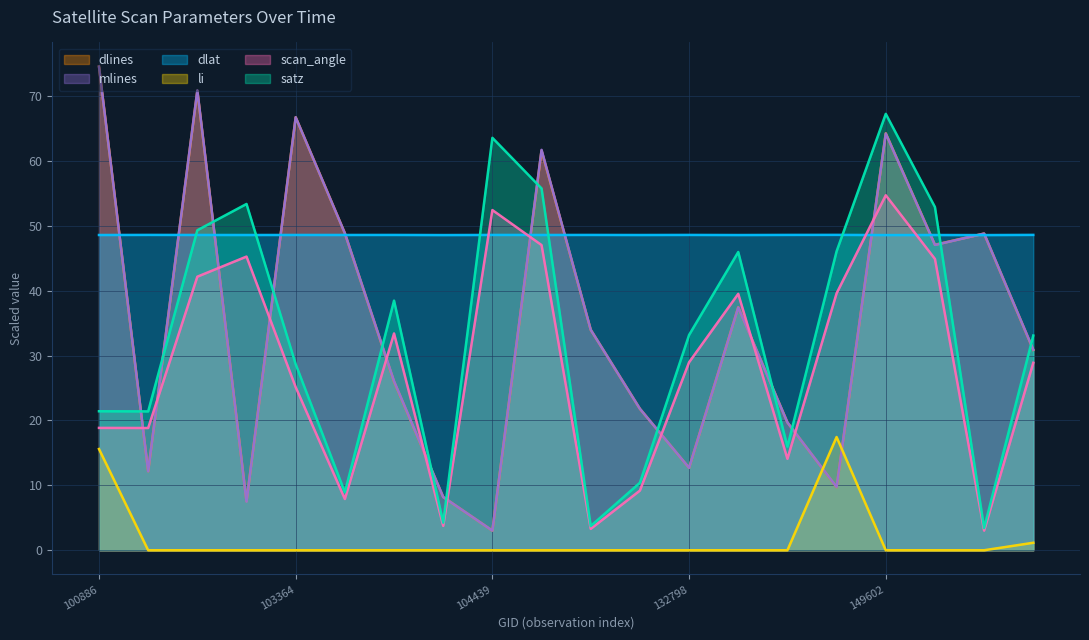

Reading left to right, extract all data points from this chart.

dlat: 100886=48.6	102879=48.6	102999=48.6	103245=48.6	103364=48.6	103484=48.6	103964=48.6	104079=48.6	104439=48.6	107782=48.6	110253=48.6	115348=48.6	132798=48.6	139421=48.6	139621=48.6	148812=48.6	149602=48.6	149787=48.6	151094=48.6	151274=48.6
satz: 100886=21.4	102879=21.4	102999=49.3	103245=53.4	103364=28.7	103484=8.9	103964=38.5	104079=4.2	104439=63.6	107782=55.8	110253=3.7	115348=10.4	132798=33.2	139421=46.0	139621=16.0	148812=46.1	149602=67.2	149787=52.9	151094=3.4	151274=33.1
scan_angle: 100886=18.9	102879=18.8	102999=42.2	103245=45.3	103364=25.1	103484=7.9	103964=33.4	104079=3.8	104439=52.4	107782=47.0	110253=3.3	115348=9.2	132798=29.0	139421=39.5	139621=14.1	148812=39.6	149602=54.7	149787=44.9	151094=3.0	151274=28.9
li: 100886=15.6	102879=0.0	102999=0.0	103245=0.0	103364=0.0	103484=0.0	103964=0.0	104079=0.0	104439=0.0	107782=0.0	110253=0.0	115348=0.0	132798=0.0	139421=0.0	139621=0.0	148812=17.5	149602=0.0	149787=0.0	151094=0.0	151274=1.2
mlines: 100886=74.5	102879=12.2	102999=70.9	103245=7.5	103364=66.7	103484=48.9	103964=26.1	104079=8.2	104439=3.0	107782=61.7	110253=34.0	115348=21.8	132798=12.7	139421=37.4	139621=19.7	148812=9.8	149602=64.2	149787=47.1	151094=48.8	151274=30.9
dlines: 100886=74.5	102879=12.2	102999=70.8	103245=7.6	103364=66.7	103484=48.9	103964=26.0	104079=8.2	104439=3.0	107782=61.6	110253=34.0	115348=21.8	132798=12.7	139421=37.5	139621=19.7	148812=9.7	149602=64.2	149787=47.1	151094=48.8	151274=30.9